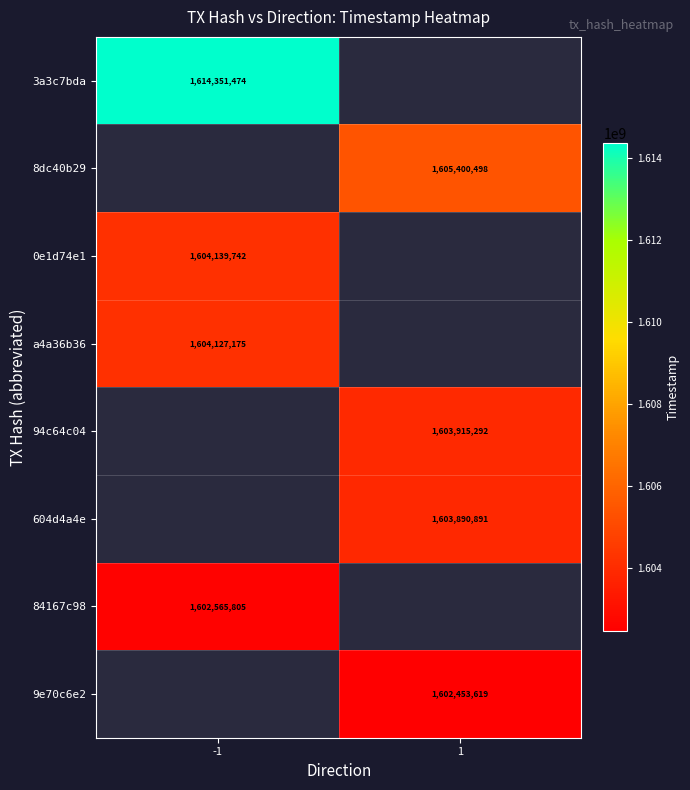

What is the maximum value shown in the chart?

1614351474.0